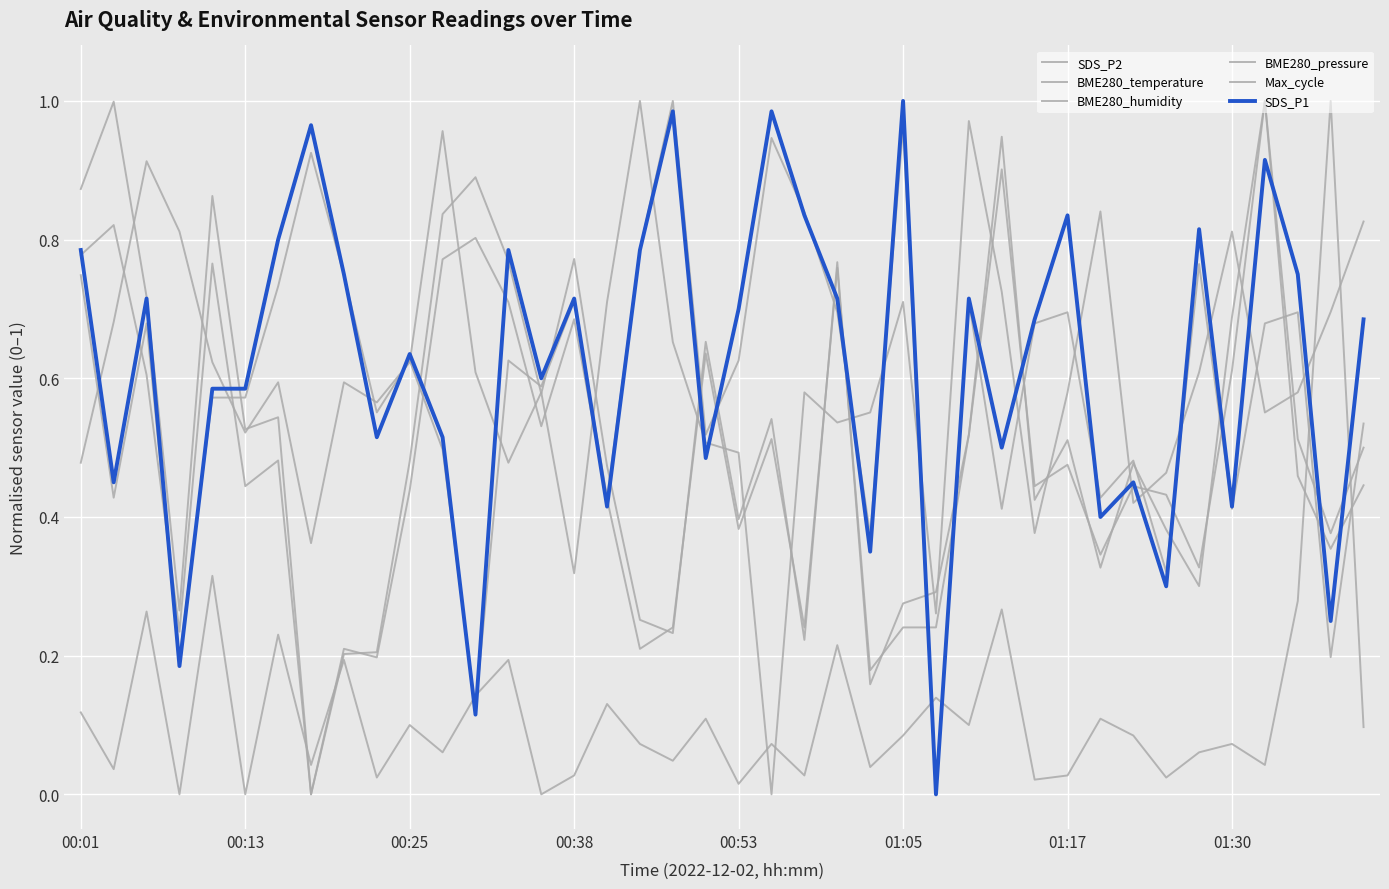

How many lines are shown in the chart?

6